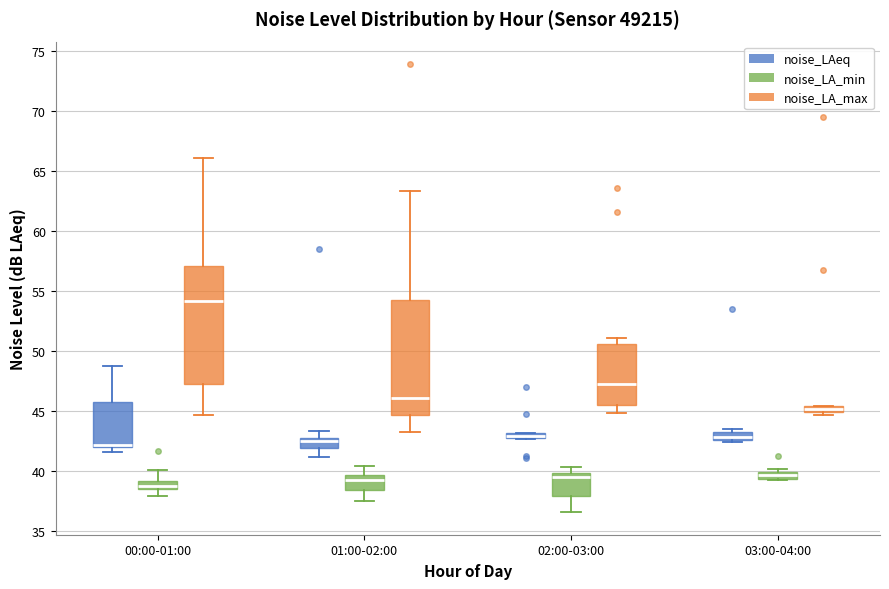

Which box's median line is the highest?

00:00-01:00 (noise_LA_max)